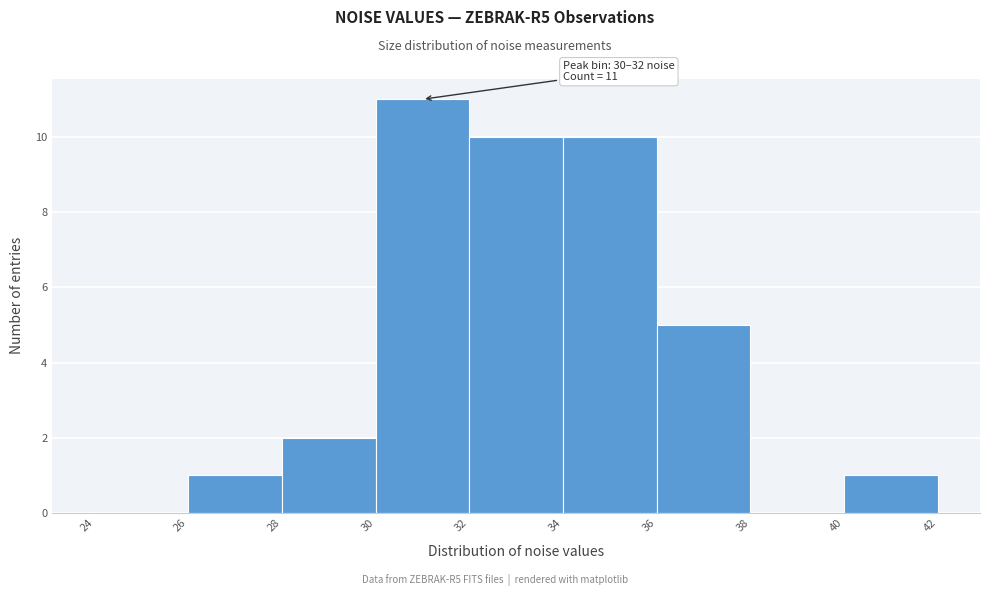

Over which range of the x-axis is the bar tallest?

30 to 32